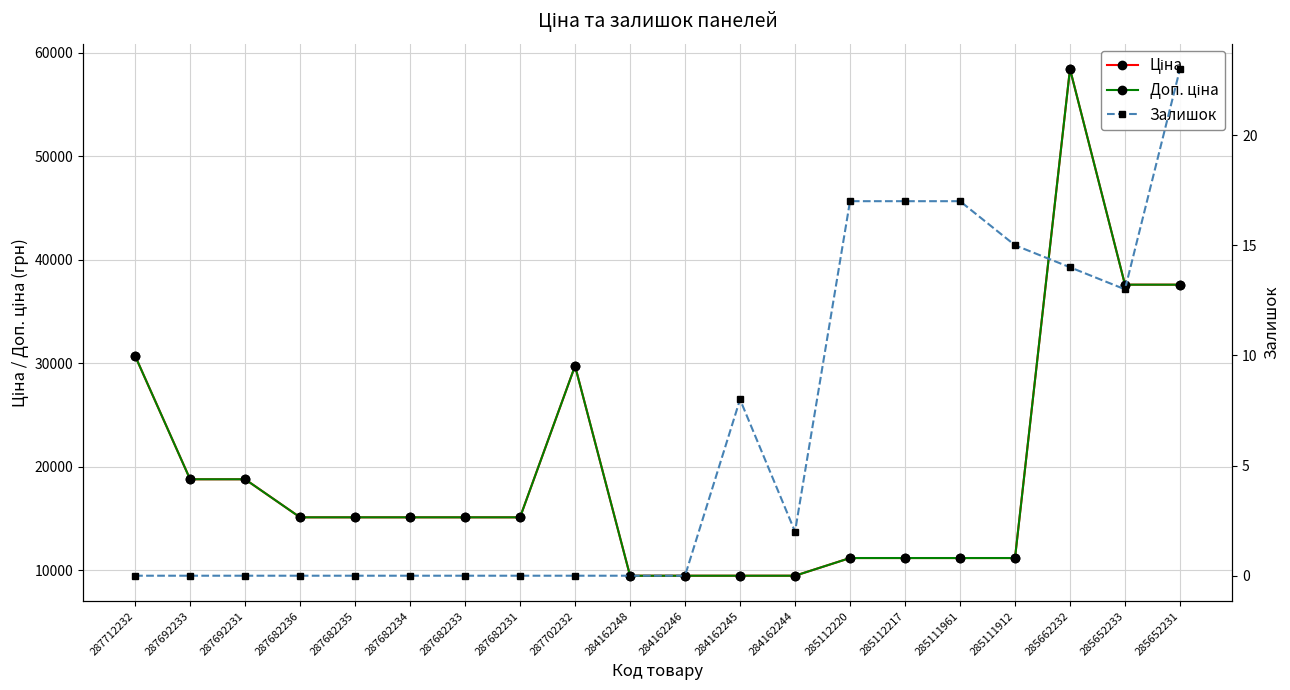

What is the average value of the Залишок series?

6.3